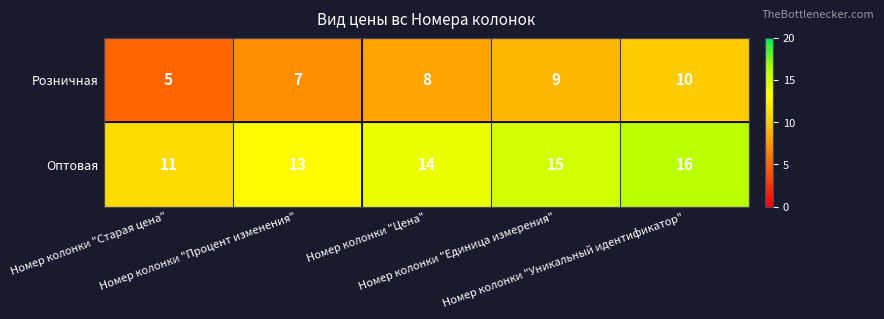

Rank the series by their maximum value, from highest to lowest.

Оптовая, Розничная